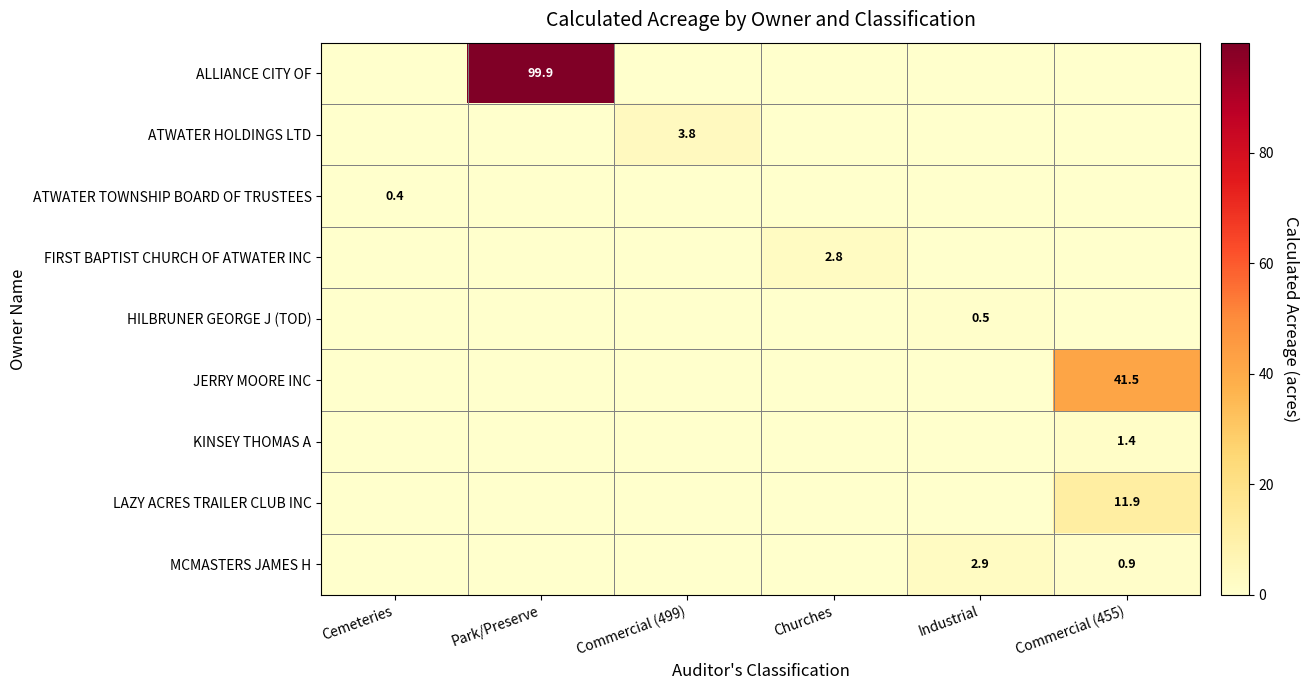

Is it true that HILBRUNER GEORGE J (TOD) equals 0.5 at Industrial?

True